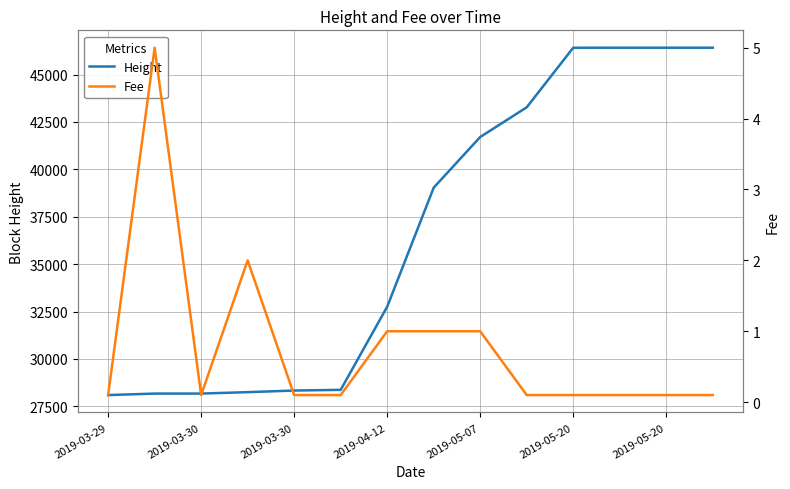

True or false: Height has more than 1 points higher than both neighbors.

False